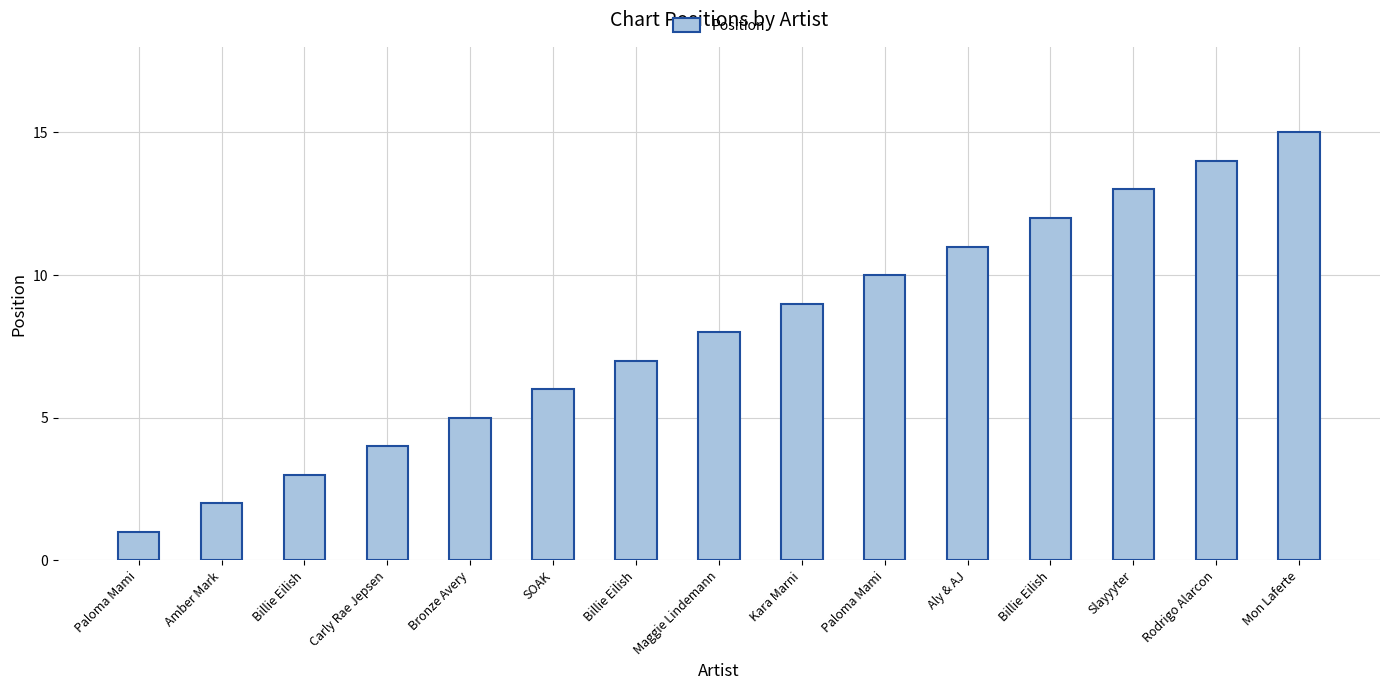

What is the label of the 3rd bar from the right?

Slayyyter